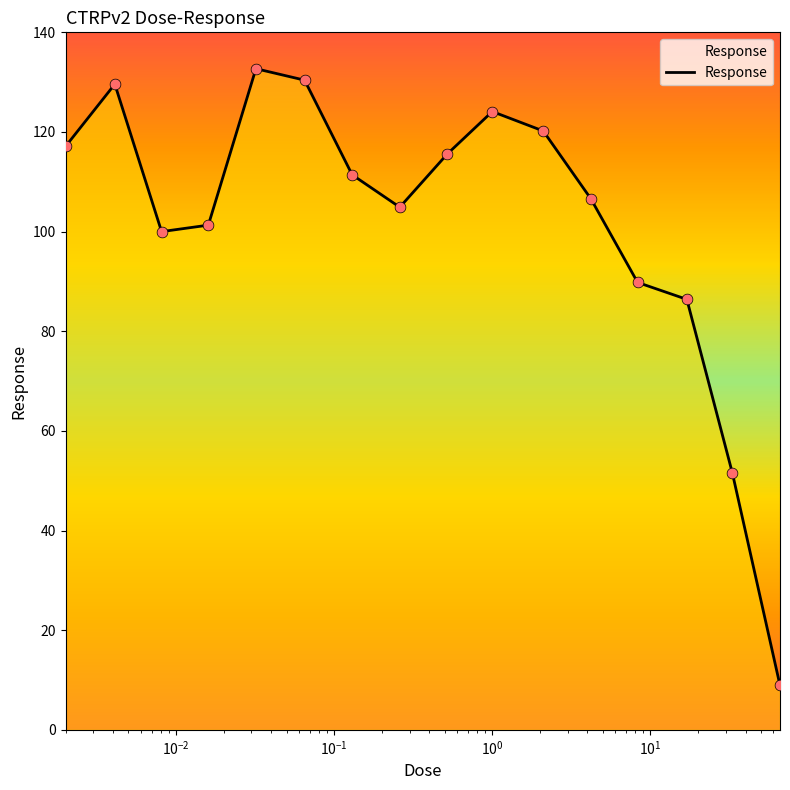

What is the maximum value shown in the chart?

132.7